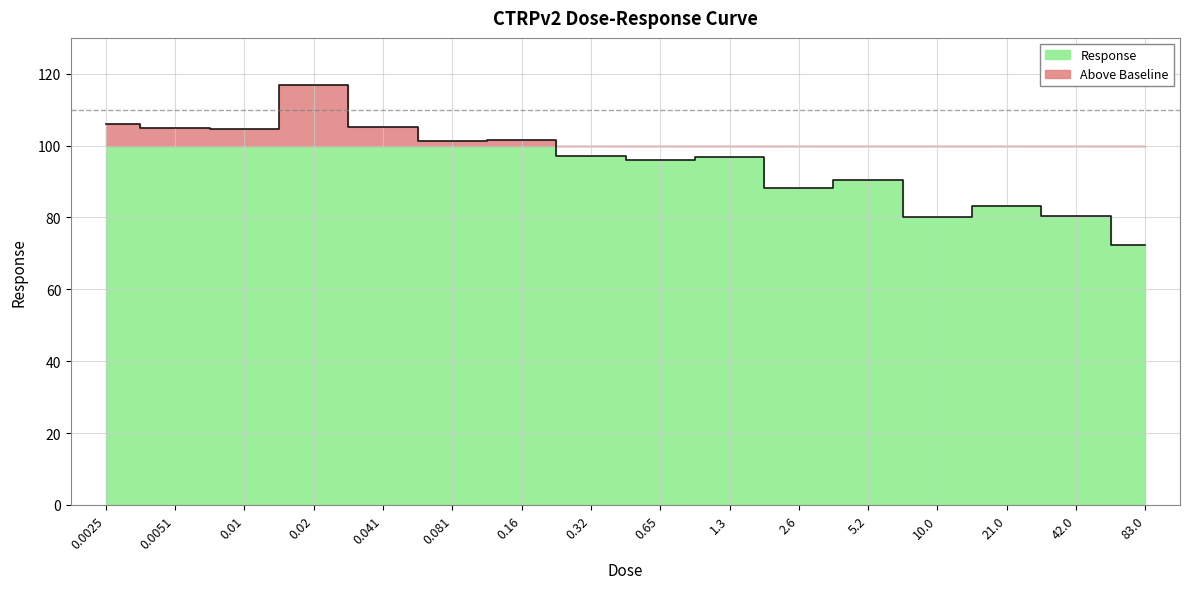

What is the value of the 8th point from the left?

97.2